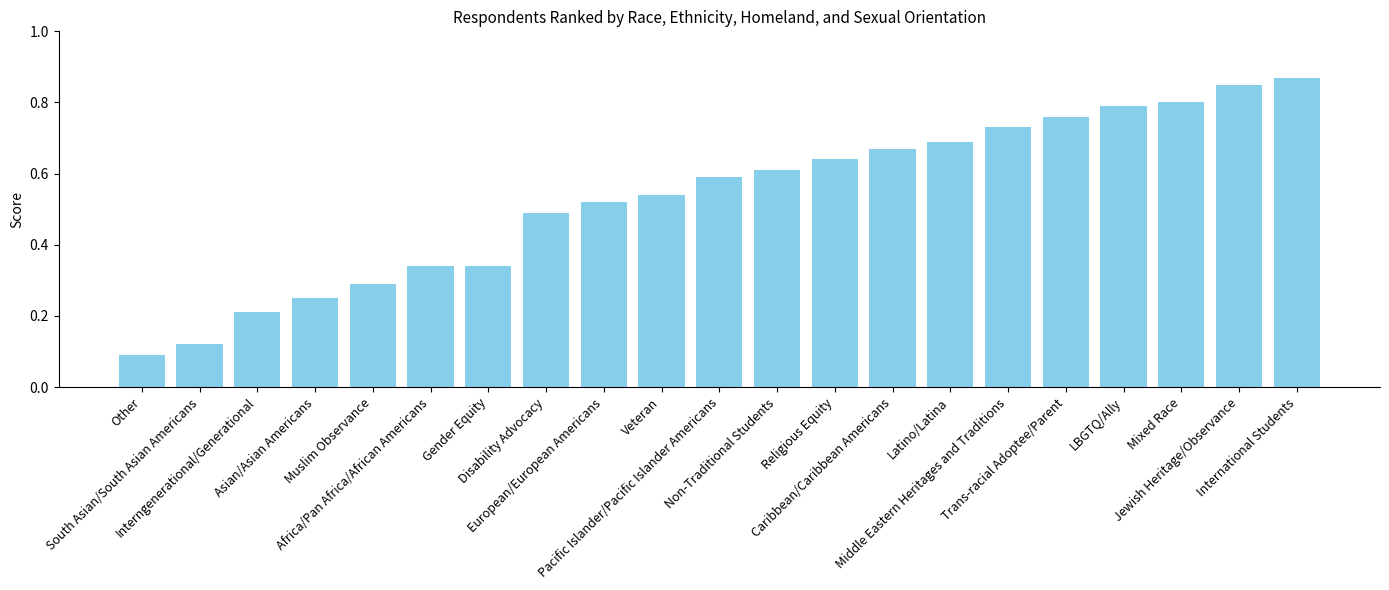

How many series are shown in this chart?

1